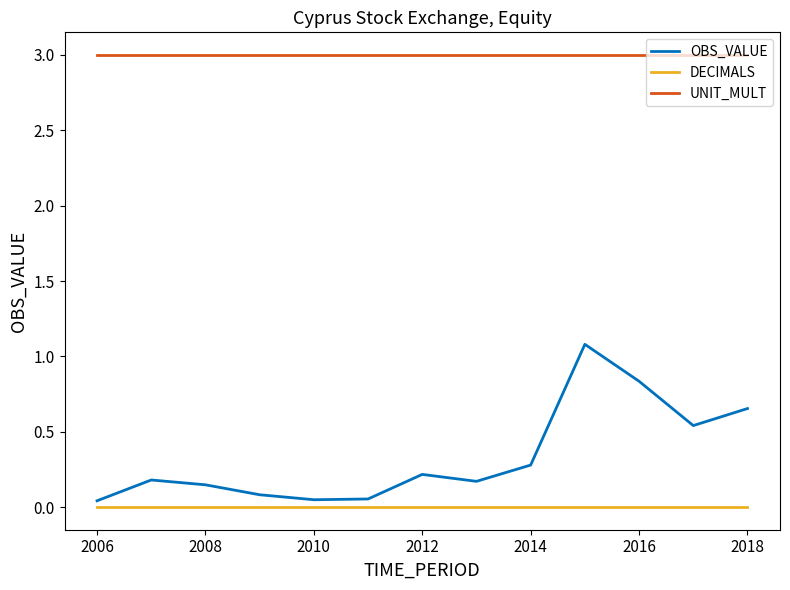

What is the difference between the maximum and minimum values in the OBS_VALUE series?

1.0